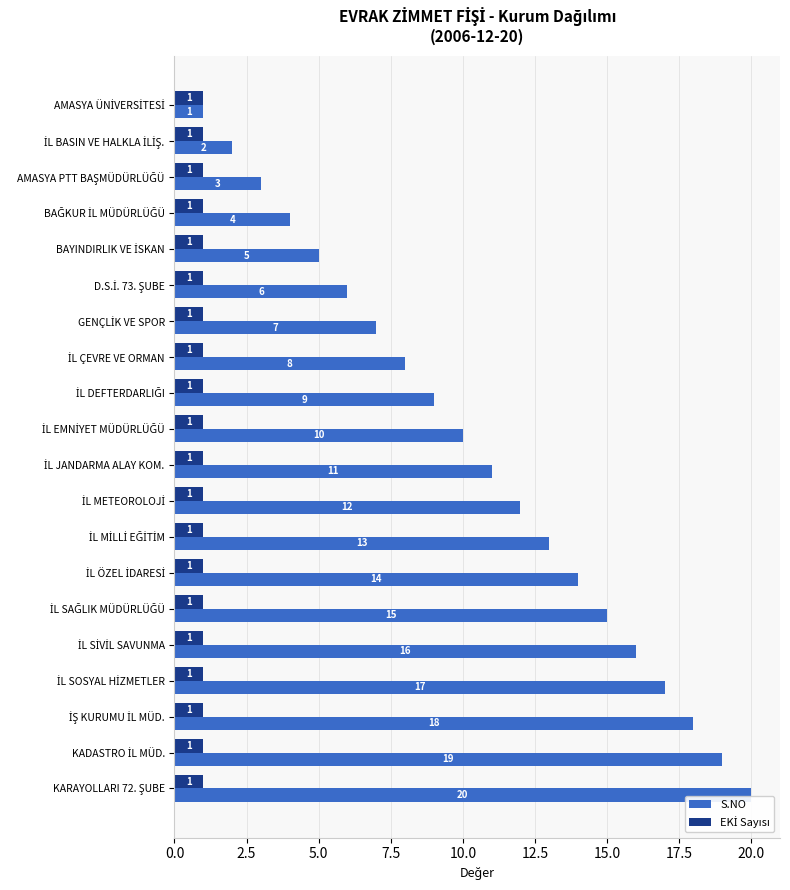

What is the difference between the maximum and second lowest values in the S.NO series?

18